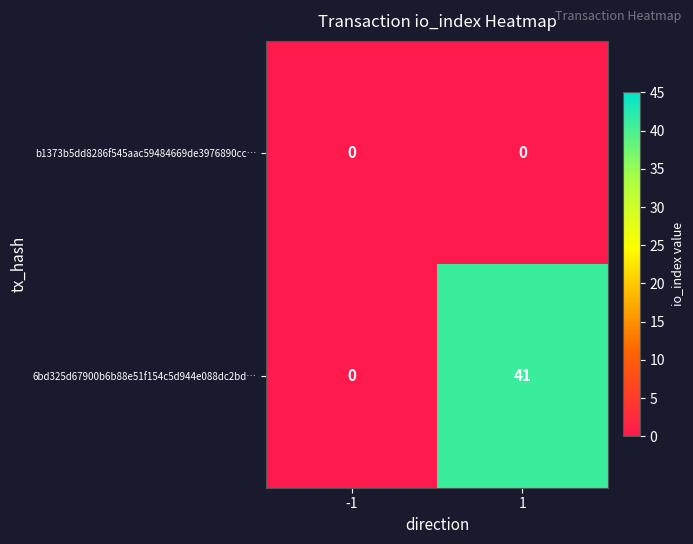

The 6bd325d67900b6b88e51f154c5d944e088dc2bd… series shows 13 at -1. True or false?

False